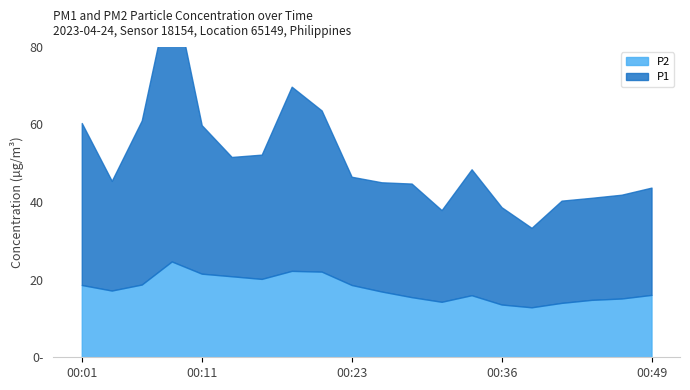

What are all the series names shown in the legend?

P1, P2